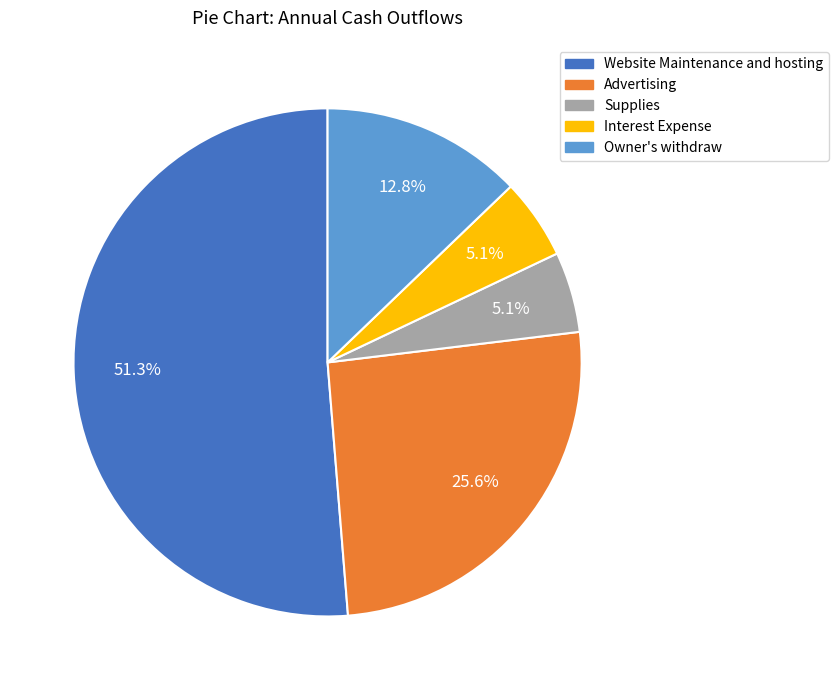

To the nearest percent, what is the difference between the Supplies and Advertising slice percentages?

21%